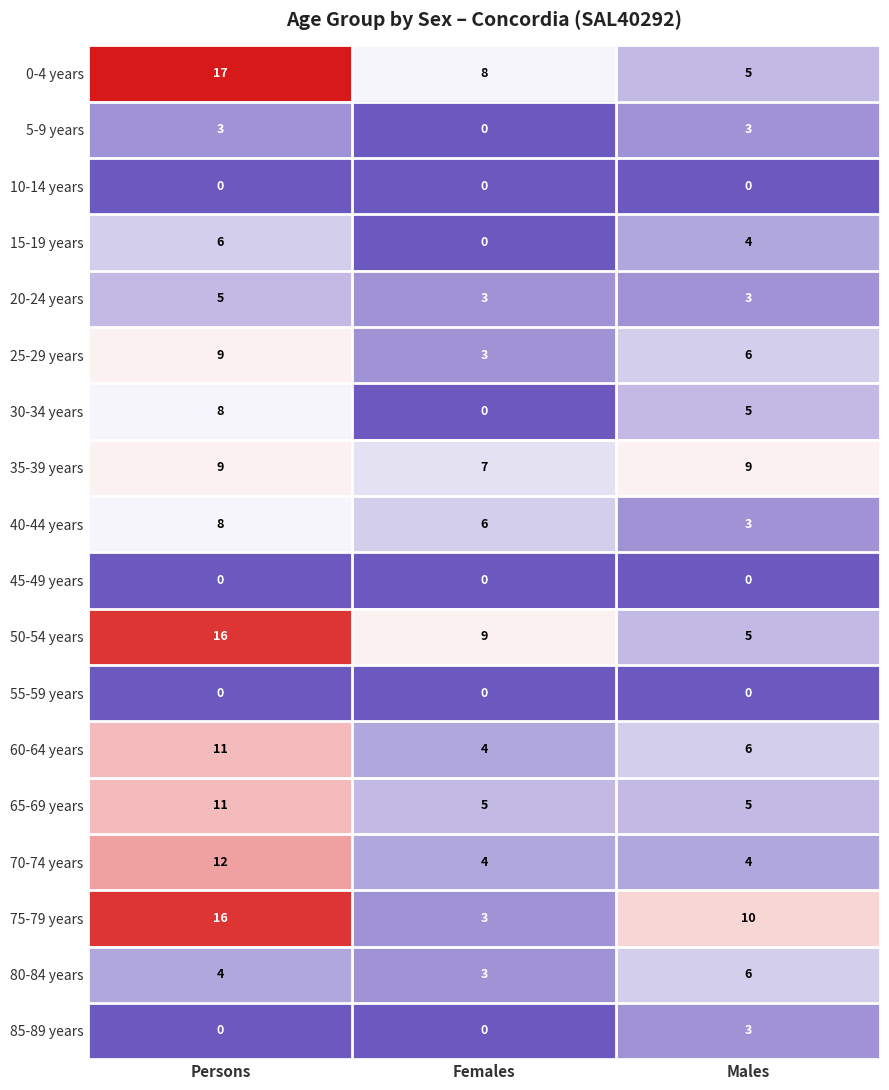

How many series are shown in this chart?

18